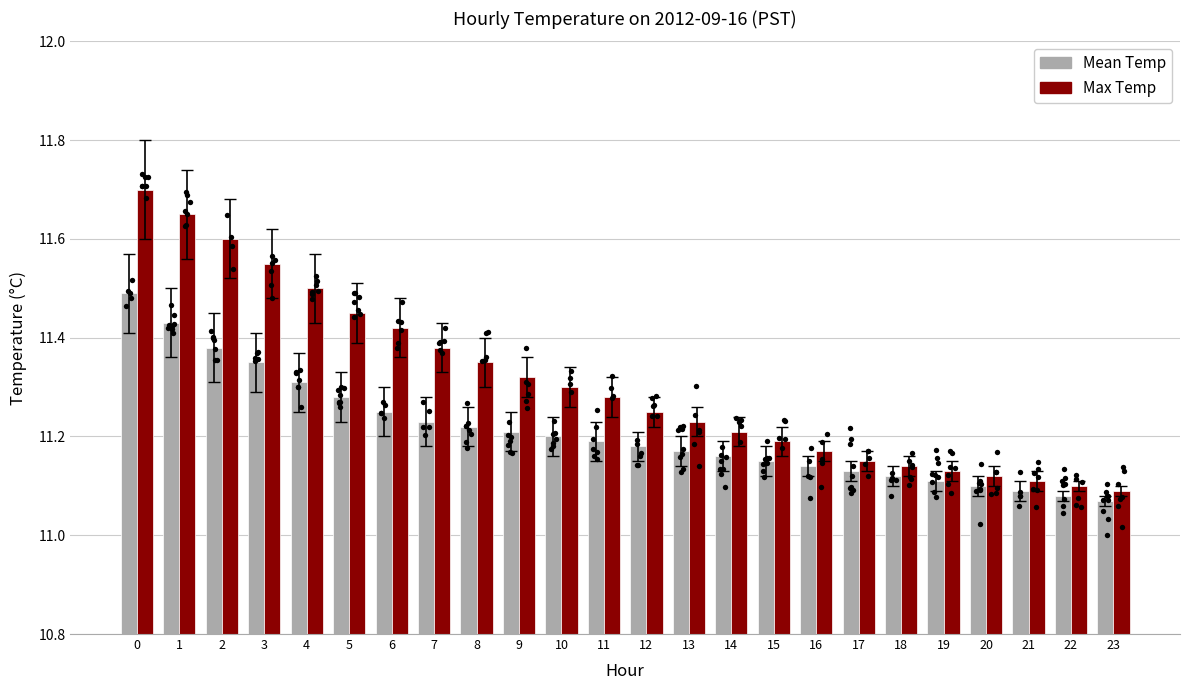

What is the total value across all series at 18?

22.3